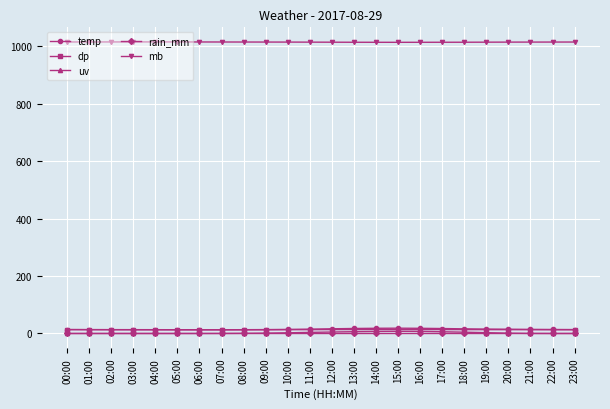

What is the average value of the dp series?

13.1